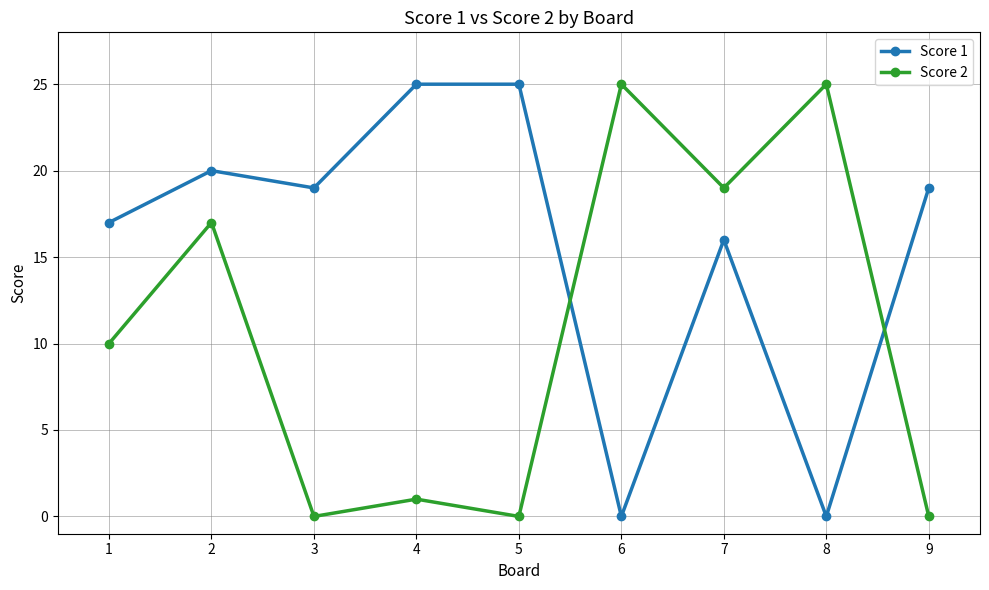

List the series in order of their overall mean, highest first.

Score 1, Score 2